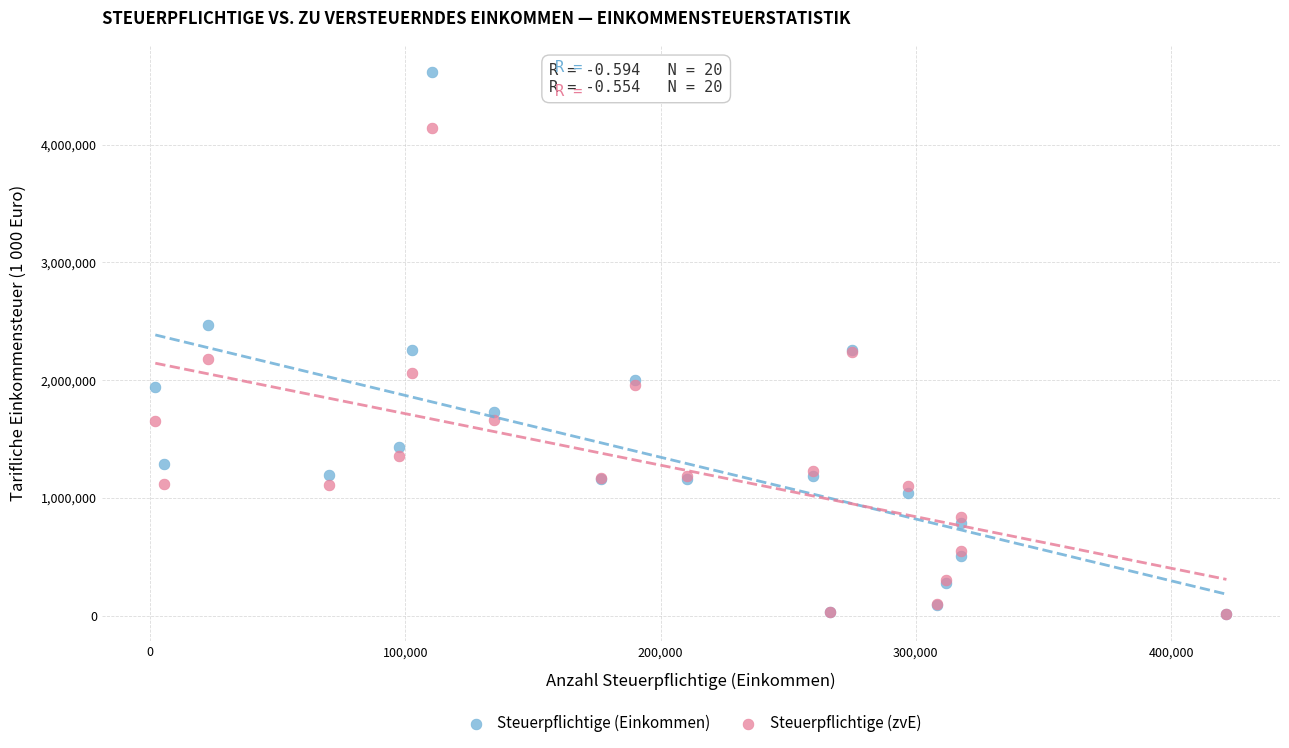

Which series has the largest Y range (max minus min)?

Steuerpflichtige (Einkommen)